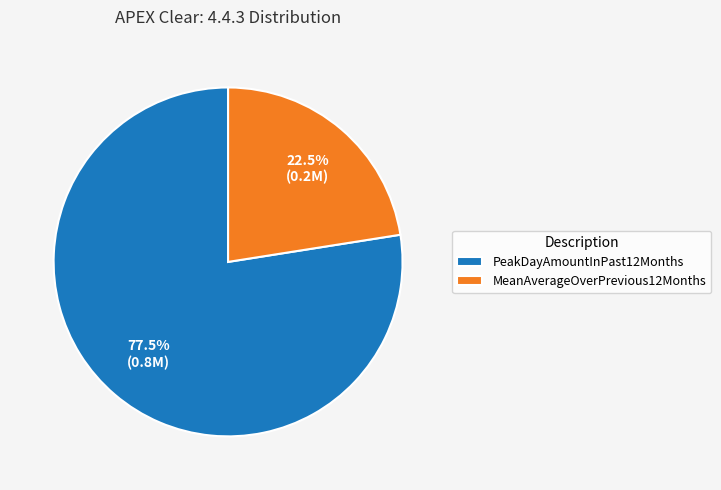

Which category accounts for the majority?

PeakDayAmountInPast12Months